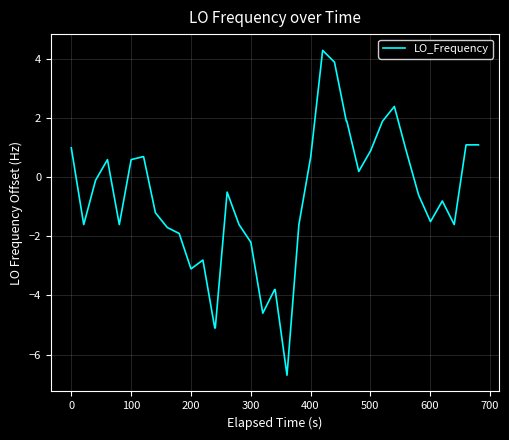

What is the greatest value displayed?

4.3